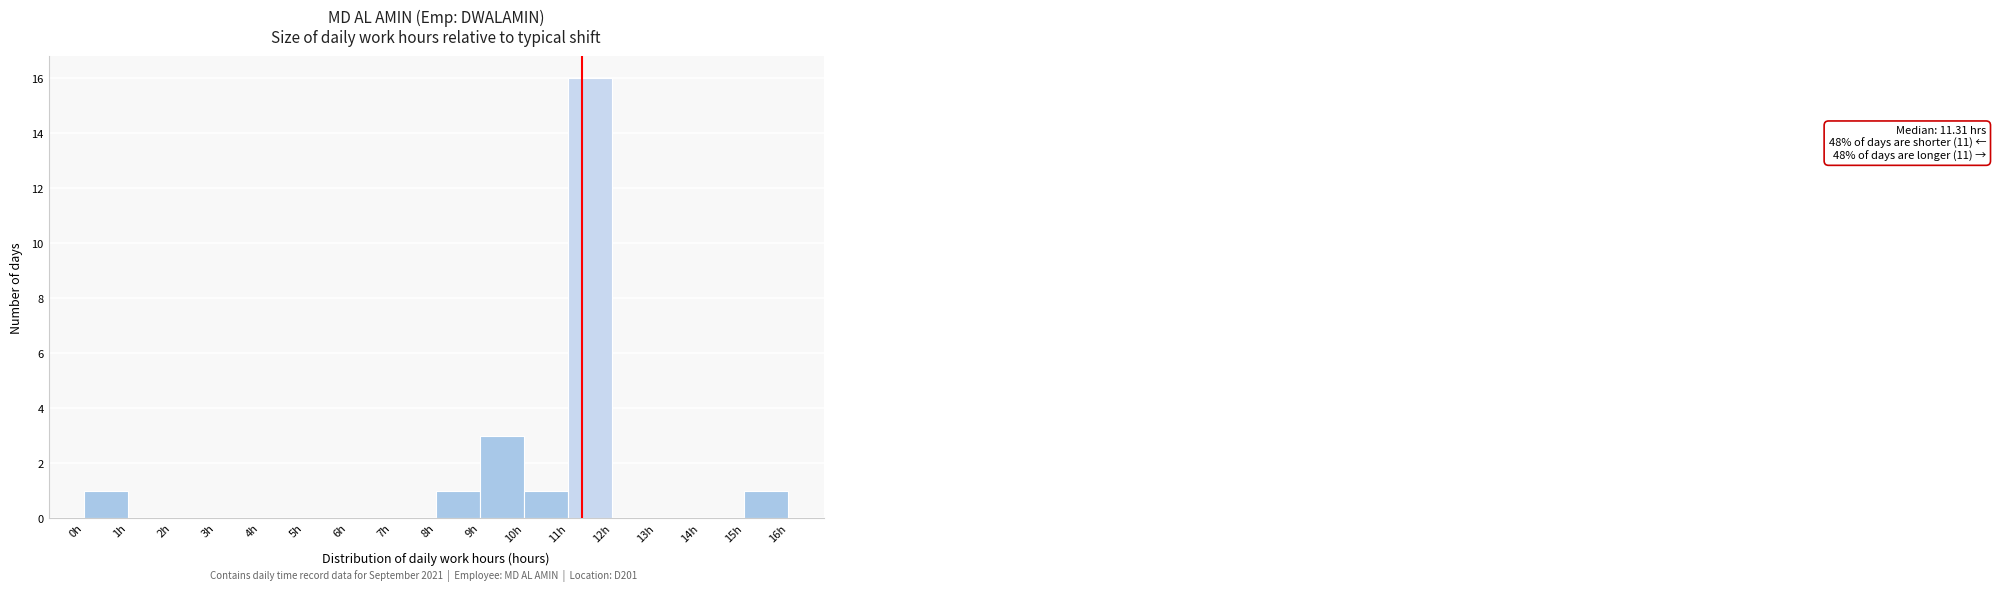

Over which range of the x-axis is the bar tallest?

11 to 12